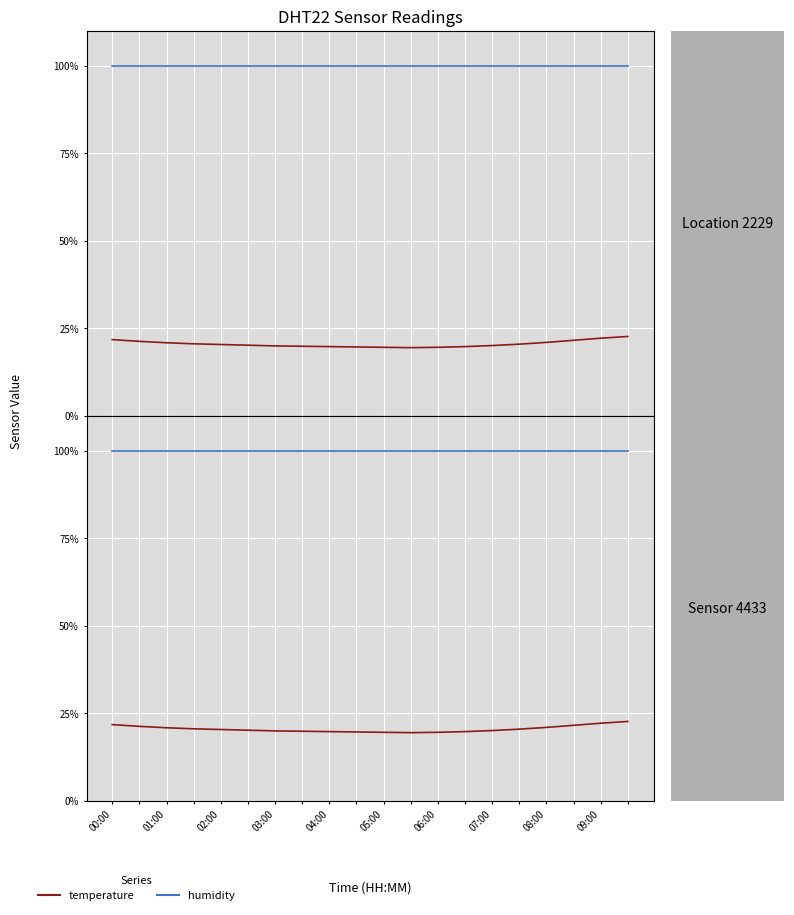

Which category has the highest value in the humidity series?

00:00